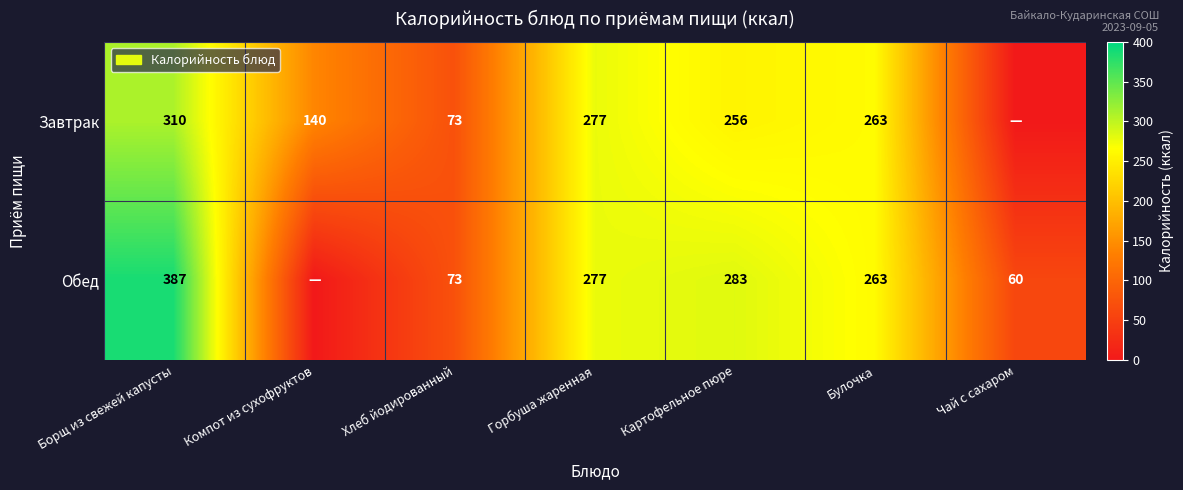

What is the total value across all series at Борщ из свежей капусты?

697